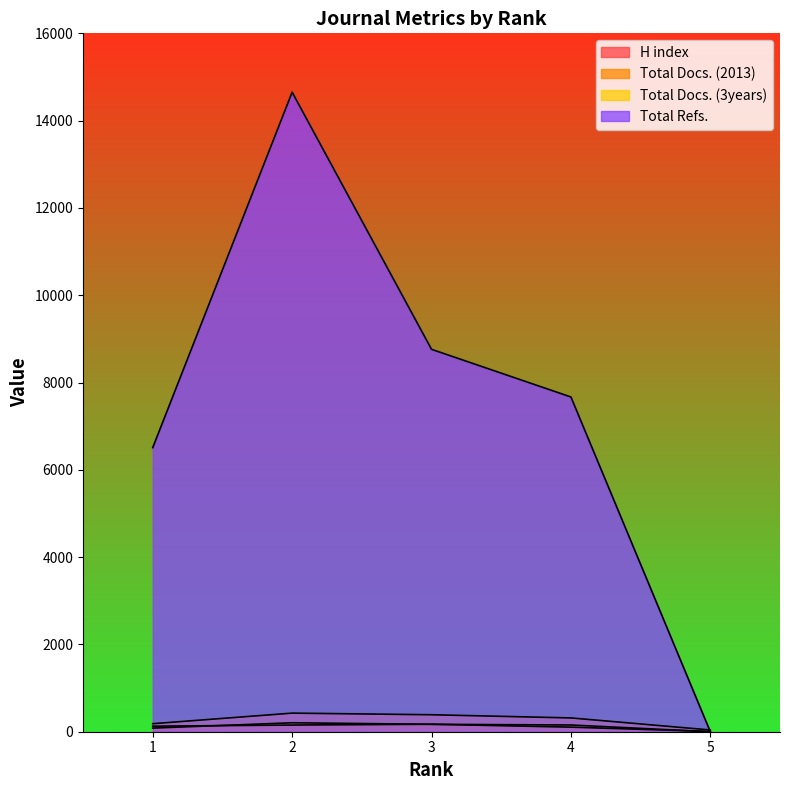

True or false: Total Refs. and Total Docs. (2013) cross at least once.

False